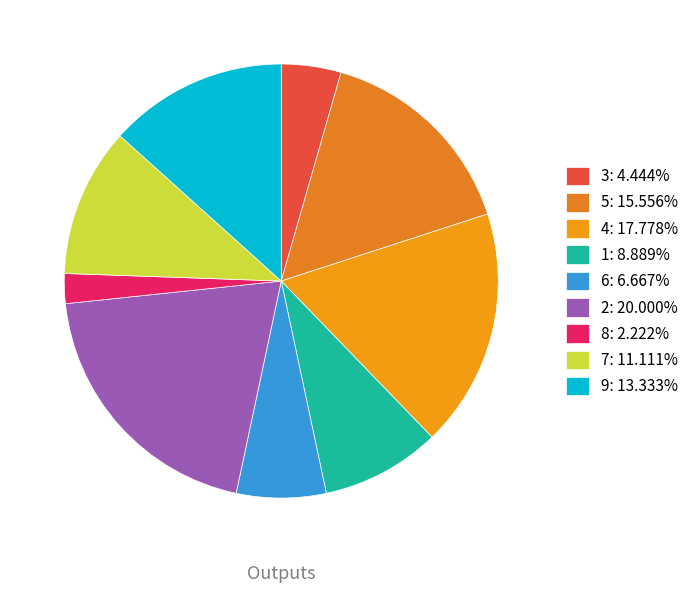

To the nearest percent, what portion does 1 represent?

9%